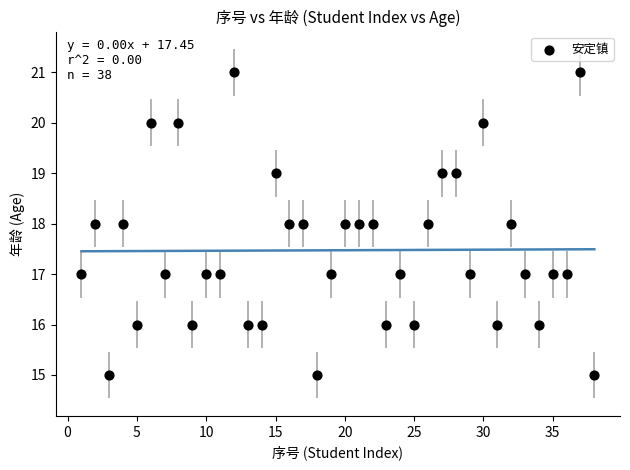

What is the range of Y values (max minus min)?

6